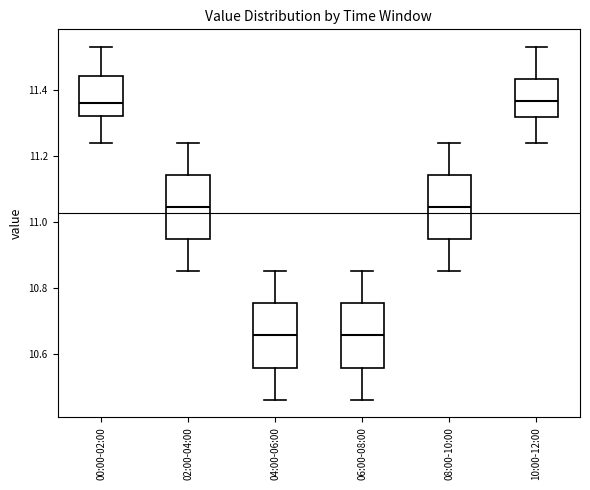

Reading left to right, transcribe this box plot: for each box, give where its median line is, the range the box spans, and where its two whiskers end, as read against the y-axis. The values are not printed on the chart, so give them approximately, as read against the axis.

00:00-02:00: median 11.36, box 11.32 to 11.44, whiskers 11.24 to 11.54
02:00-04:00: median 11.04, box 10.94 to 11.14, whiskers 10.86 to 11.24
04:00-06:00: median 10.66, box 10.56 to 10.76, whiskers 10.46 to 10.86
06:00-08:00: median 10.66, box 10.56 to 10.76, whiskers 10.46 to 10.86
08:00-10:00: median 11.04, box 10.94 to 11.14, whiskers 10.86 to 11.24
10:00-12:00: median 11.36, box 11.32 to 11.44, whiskers 11.24 to 11.54